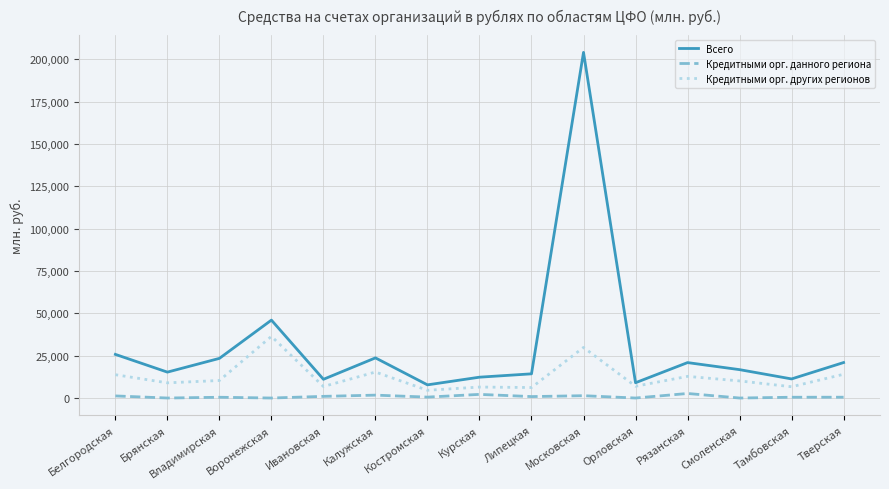

At which label does Кредитными орг. других регионов reach its peak?

Воронежская